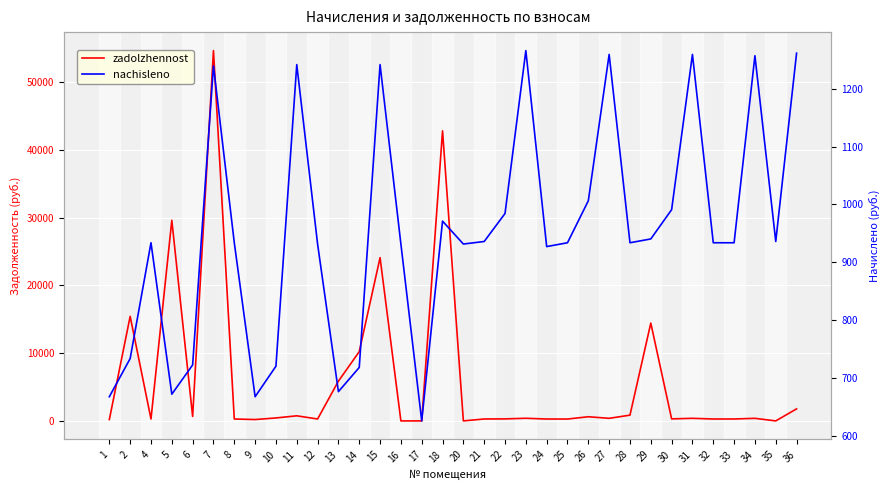

At how many categories does at least one series exceed 39016?

2